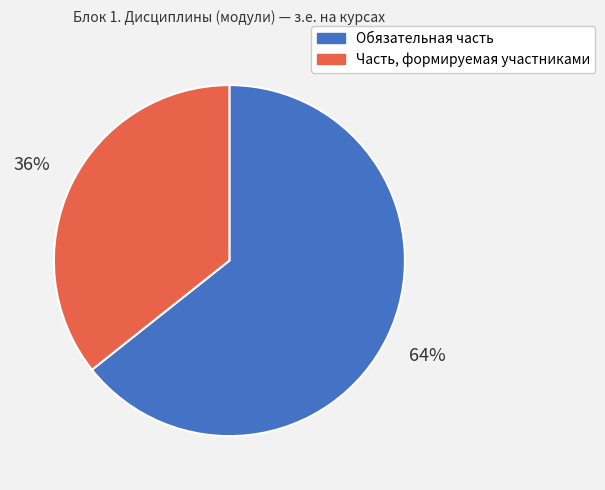

To the nearest percent, what is the combined percentage of Обязательная часть and Часть, формируемая участниками?

100%